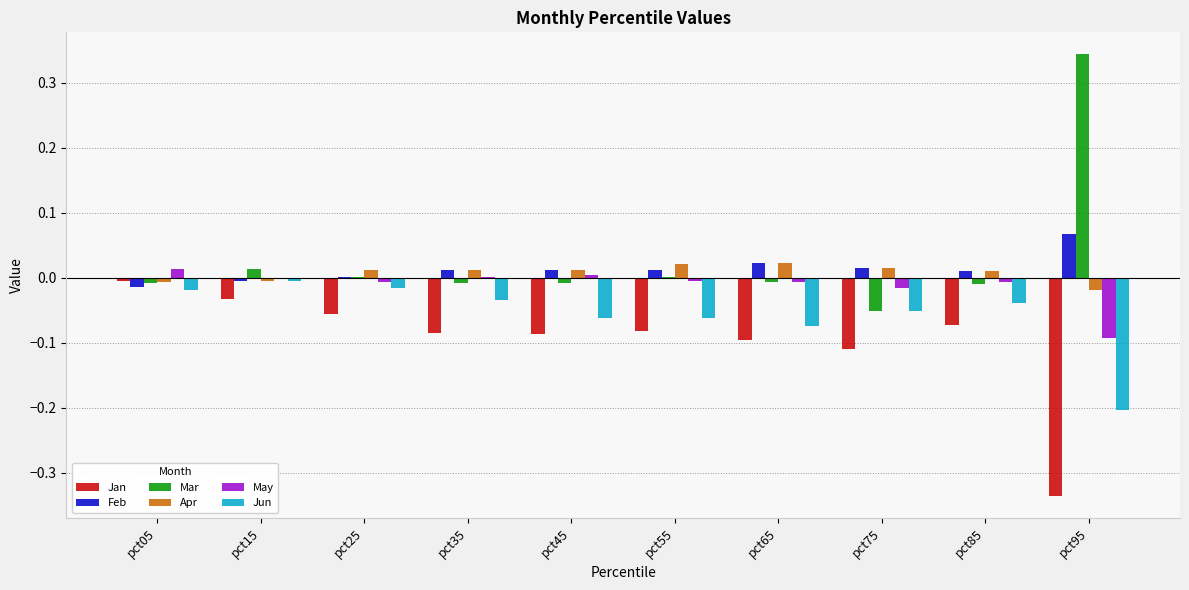

What is the sum of all Jan values?

-1.0